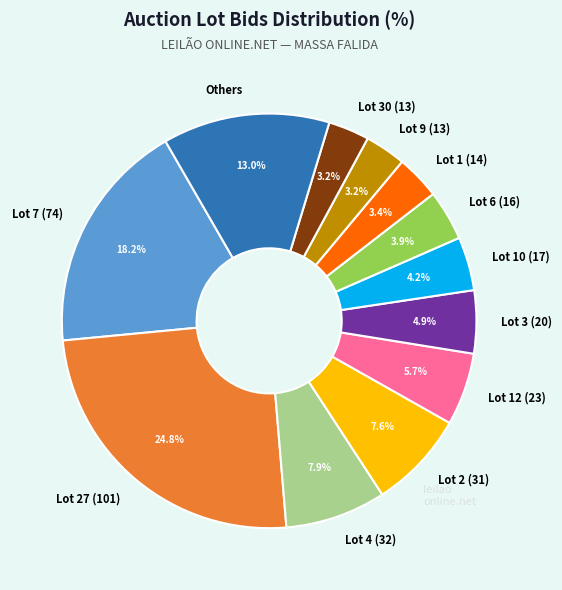

Which slice is the largest?

Lot 27 (101)